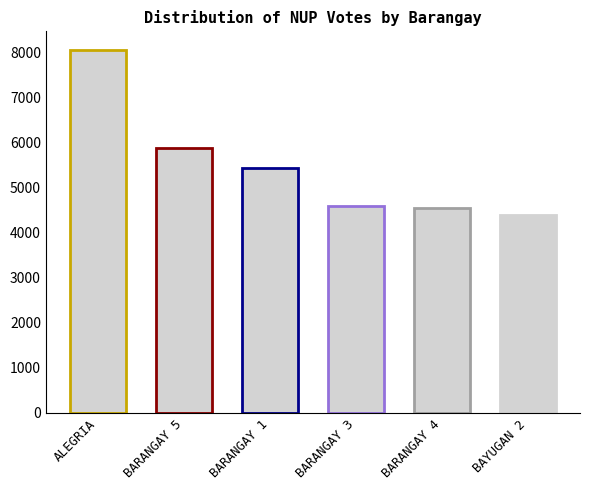

What is the value of the 6th bar from the left?

4398